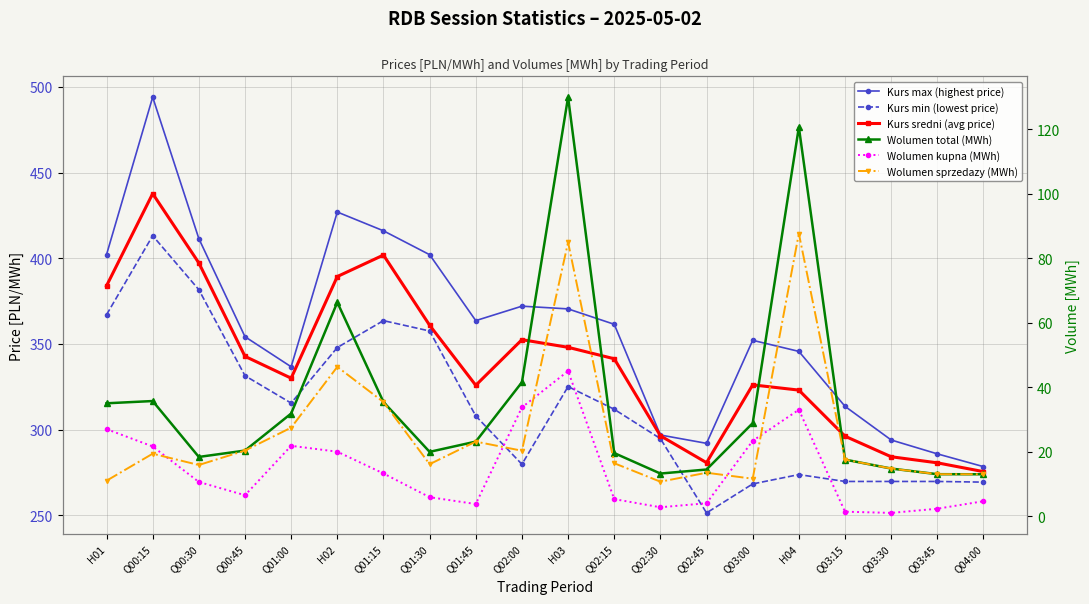

At how many categories does at least one series exceed 11?

20